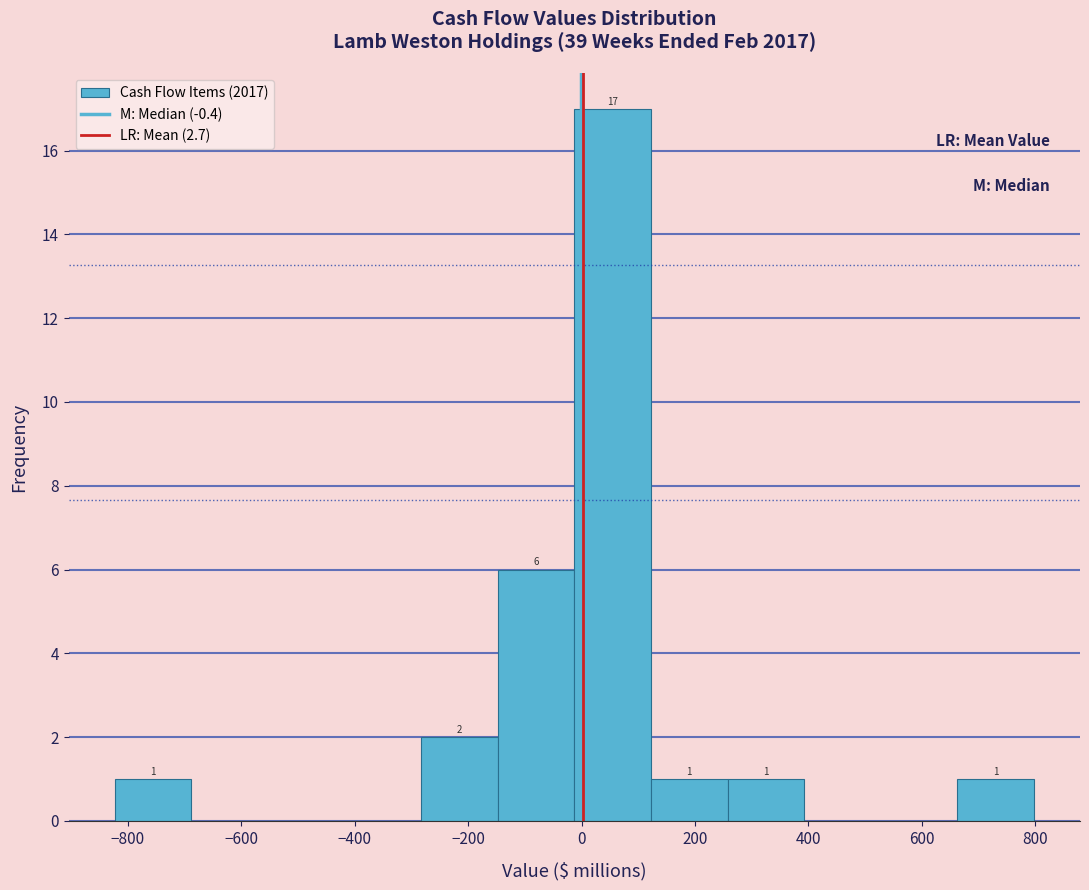

Which range on the x-axis has the tallest bar?

-20 to 120